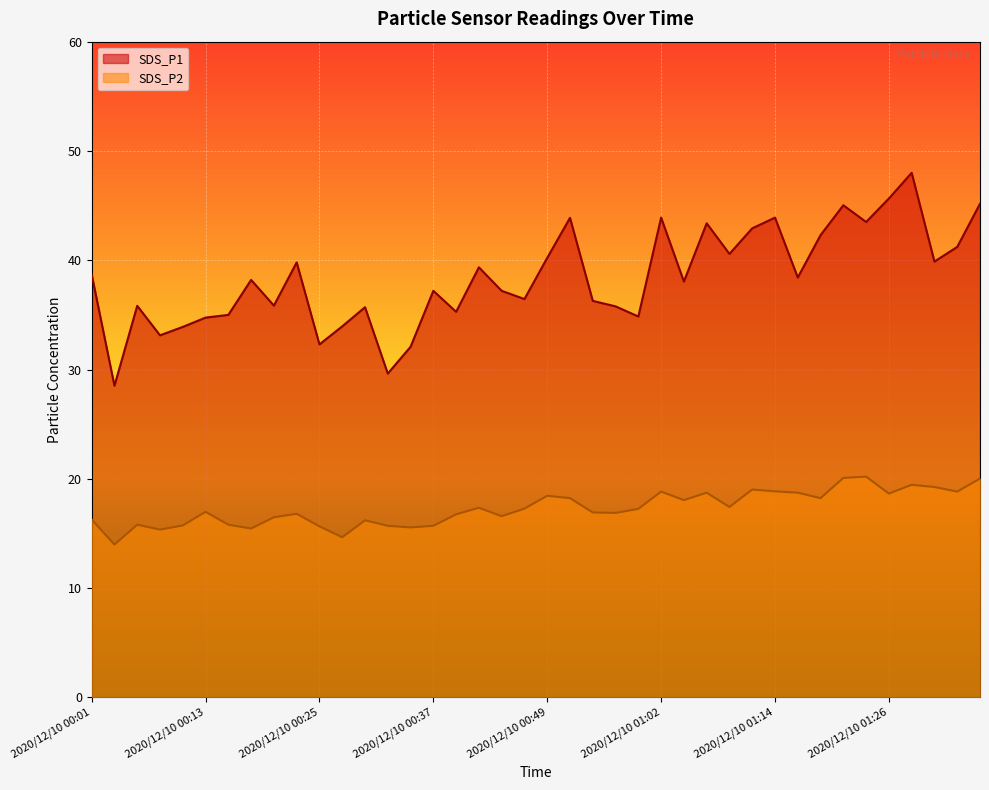

Which has a higher value, 2020/12/10 01:07 or 2020/12/10 00:25?

2020/12/10 01:07